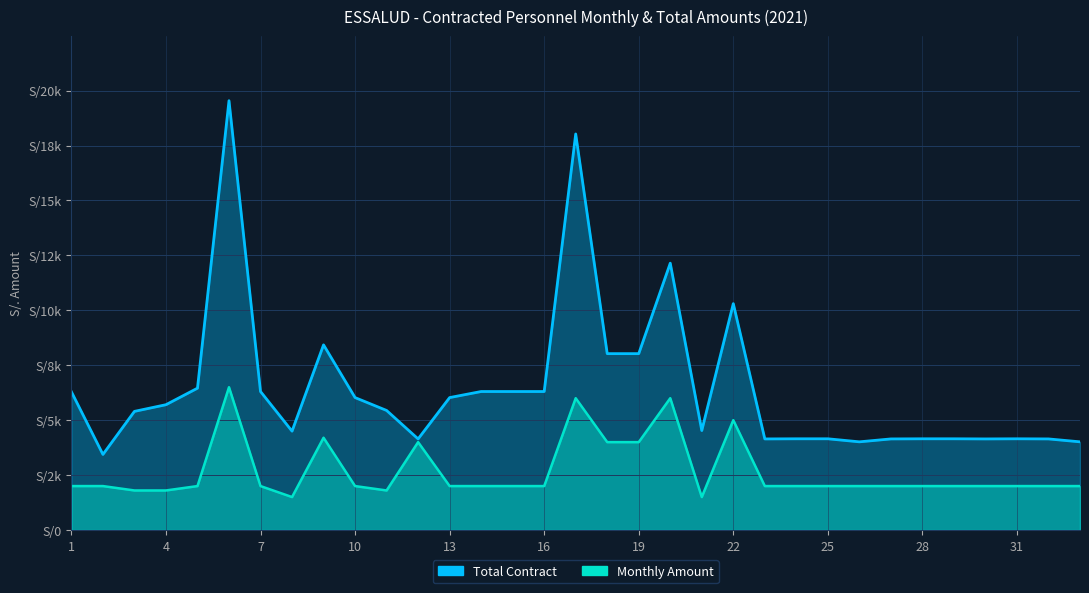

At 19, list the series in order from smallest to largest.

Monthly Amount, Total Contract